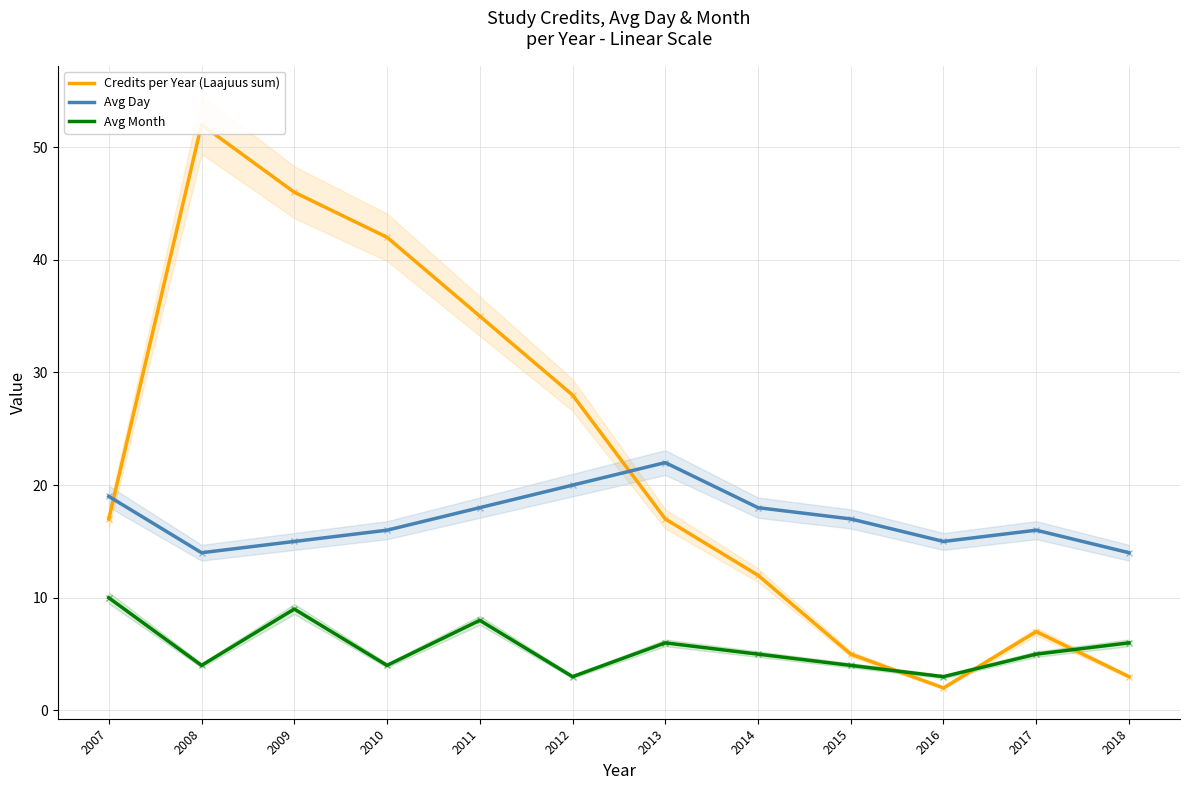

What is the difference between the maximum and minimum values in the Credits per Year (Laajuus sum) series?

50